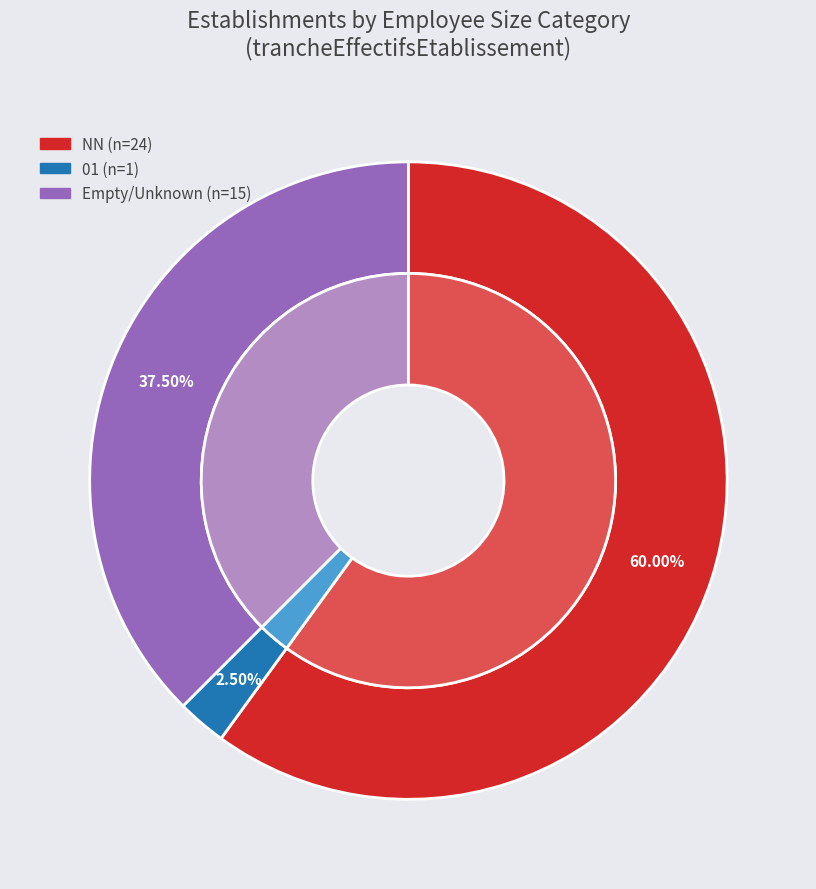

Combined, do  and 01 account for over 50%?

No